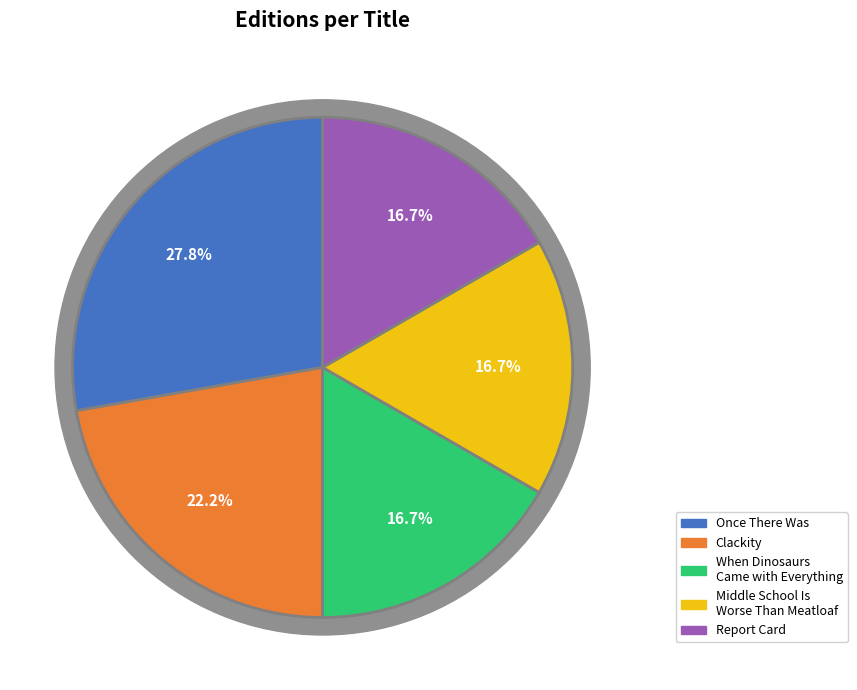

Count the number of slices in the pie.

5